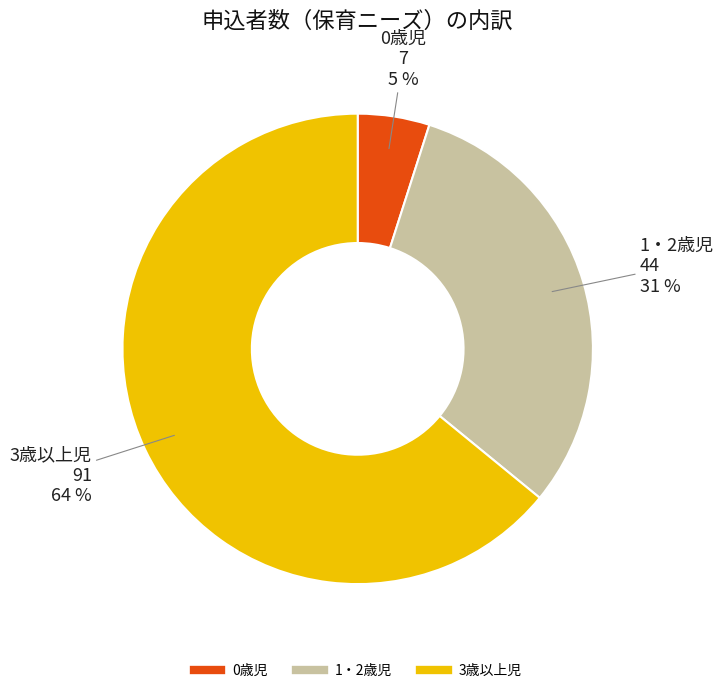

What is the majority slice?

3歳以上児